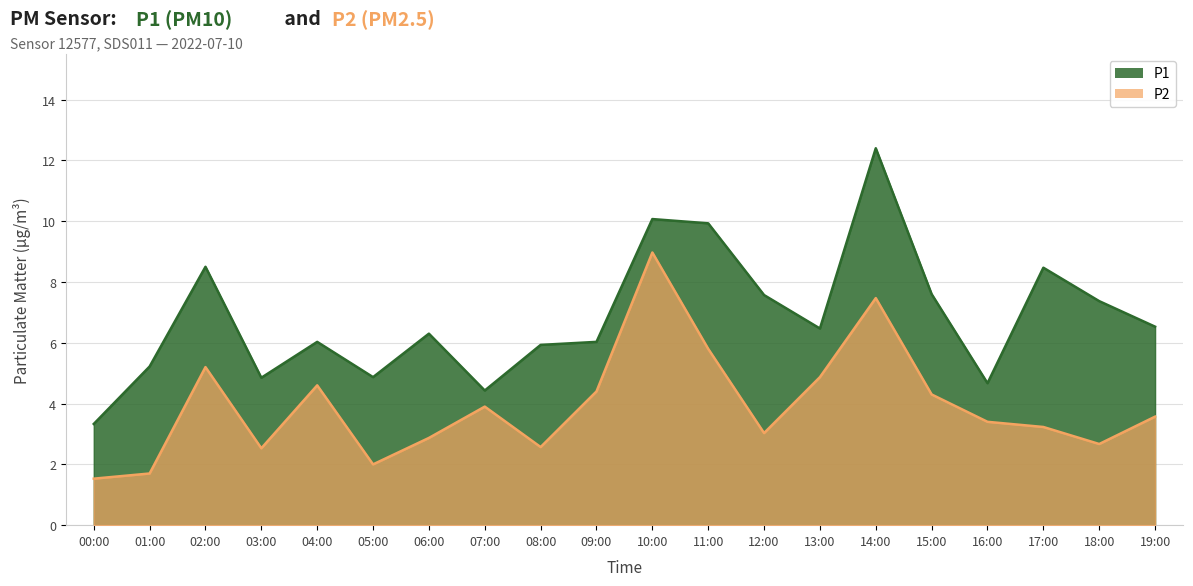

At which category does the chart reach its peak across all series?

14:00